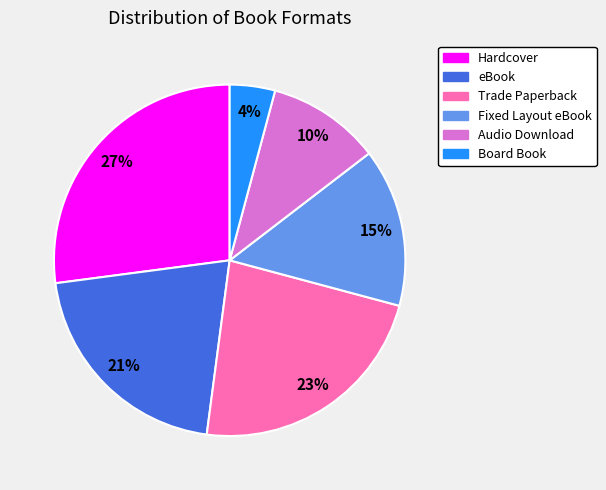

To the nearest percent, what is the difference between the largest and smallest slice percentages?

23%